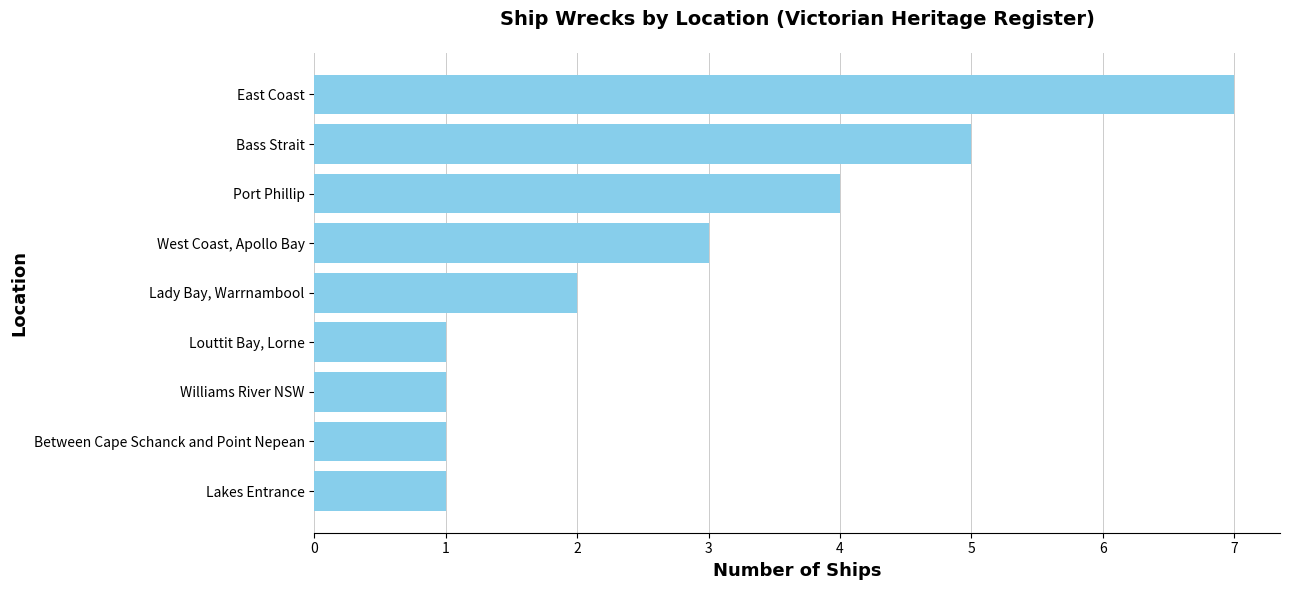

True or false: the data shows 1 at Lakes Entrance.

True